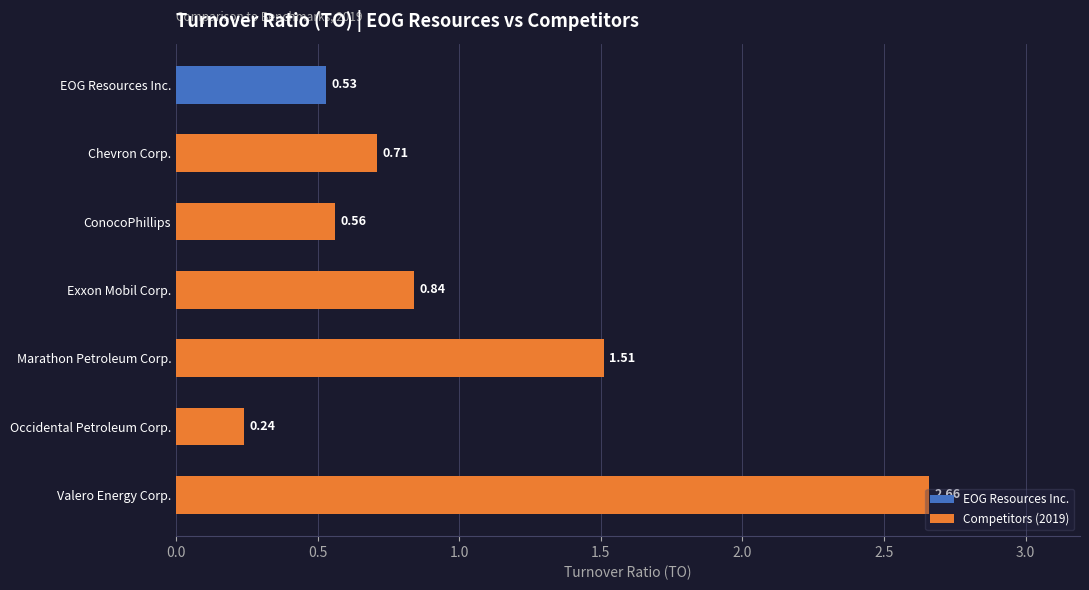

Which label corresponds to the largest value in the chart?

Valero Energy Corp.